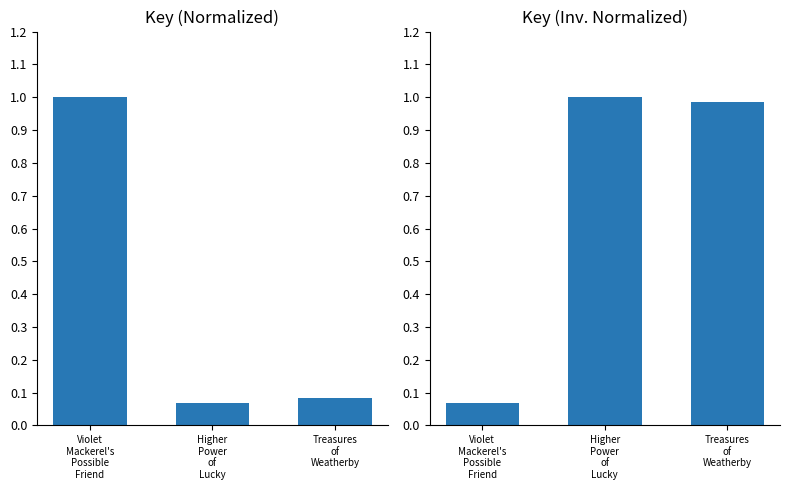

How many bars are there in each group?

2